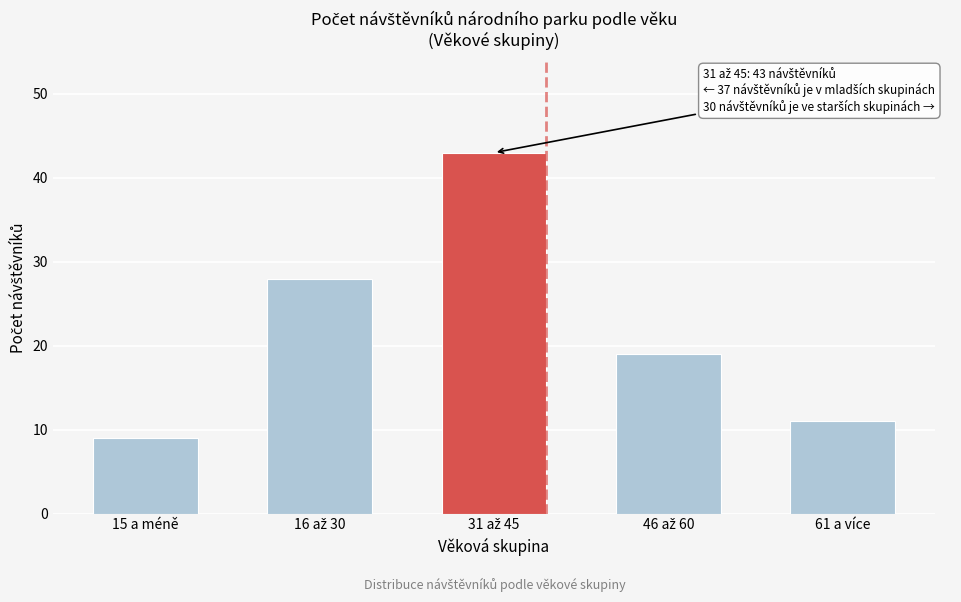

Reading left to right, extract all data points from this chart.

9	28	43	19	11